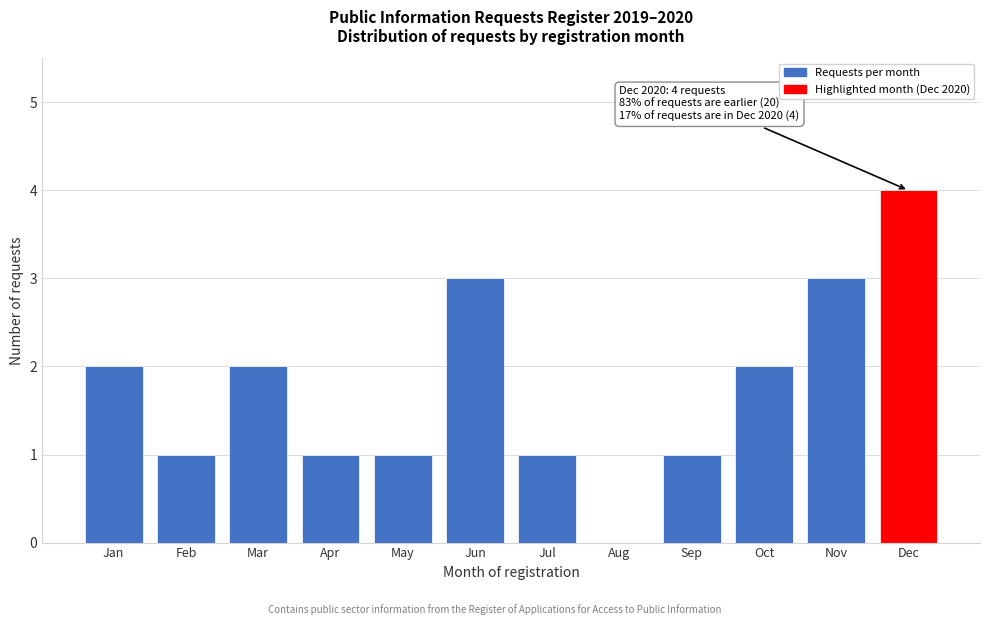

Reading left to right, extract all data points from this chart.

Jan=2	Feb=1	Mar=2	Apr=1	May=1	Jun=3	Jul=1	Aug=0	Sep=1	Oct=2	Nov=3	Dec=4